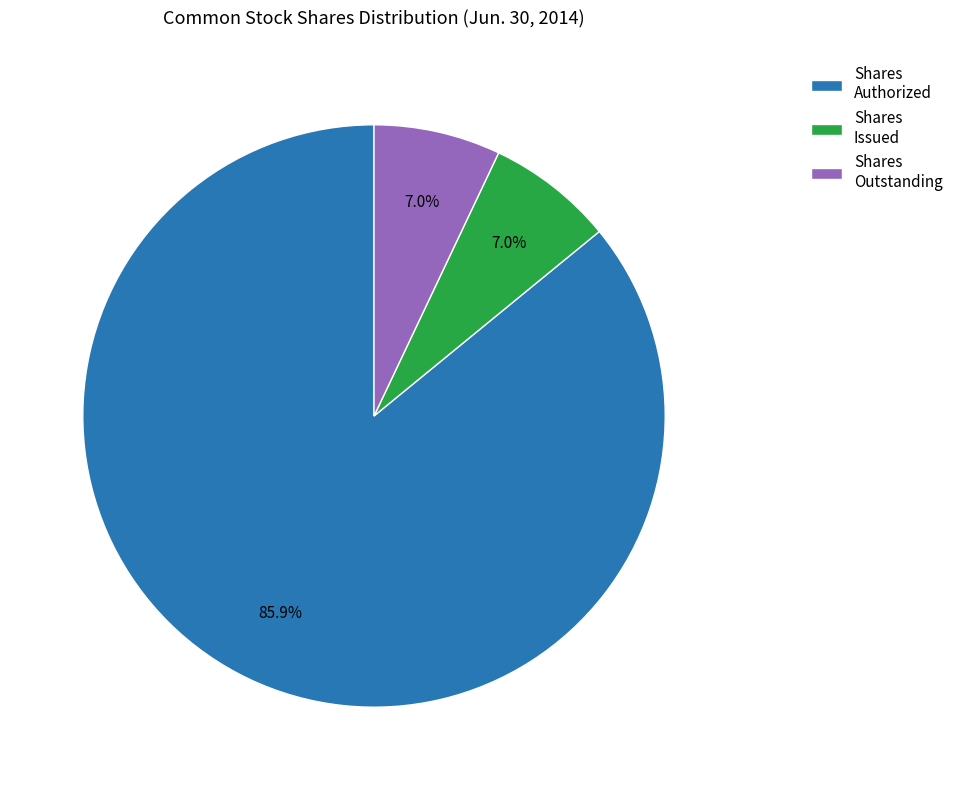

Does any single category account for the majority?

Yes